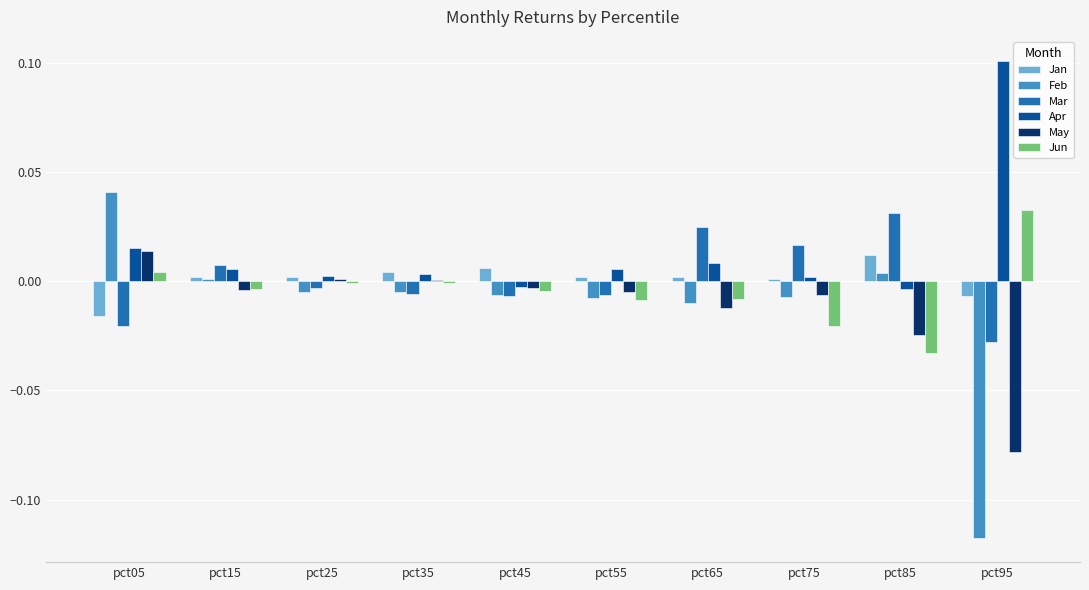

True or false: May has a value of 0.0 at pct05.

True